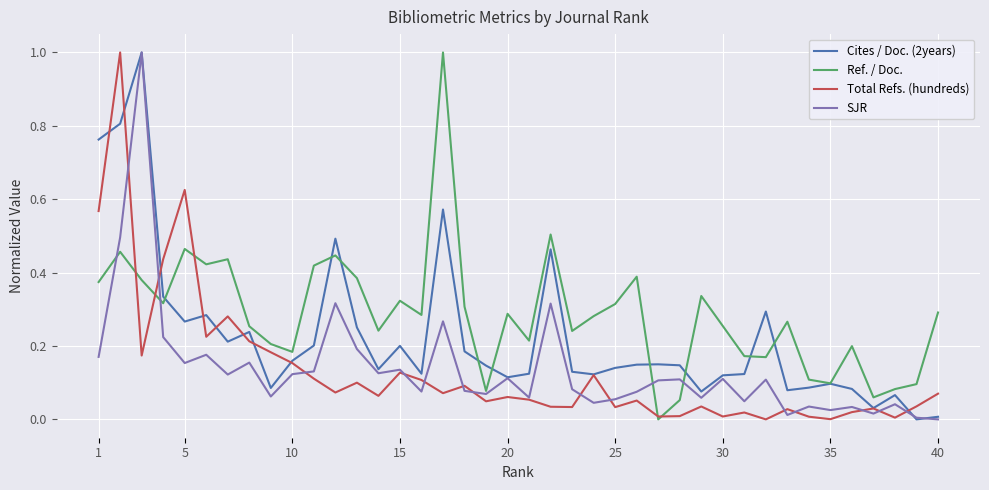

Which series has the largest total across all categories?

Ref. / Doc.